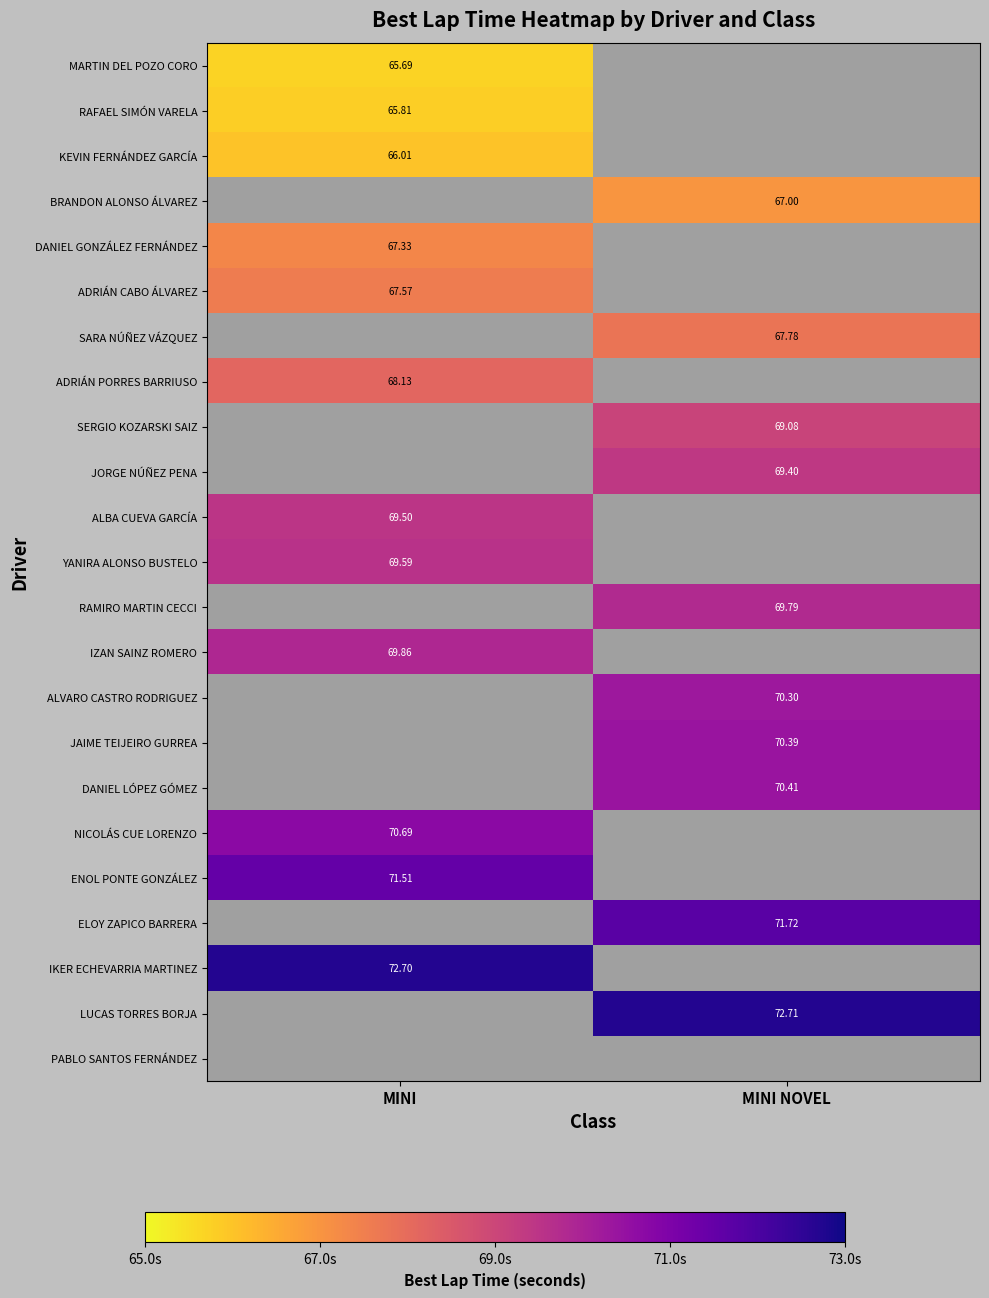

Count the number of categories in the chart.

2